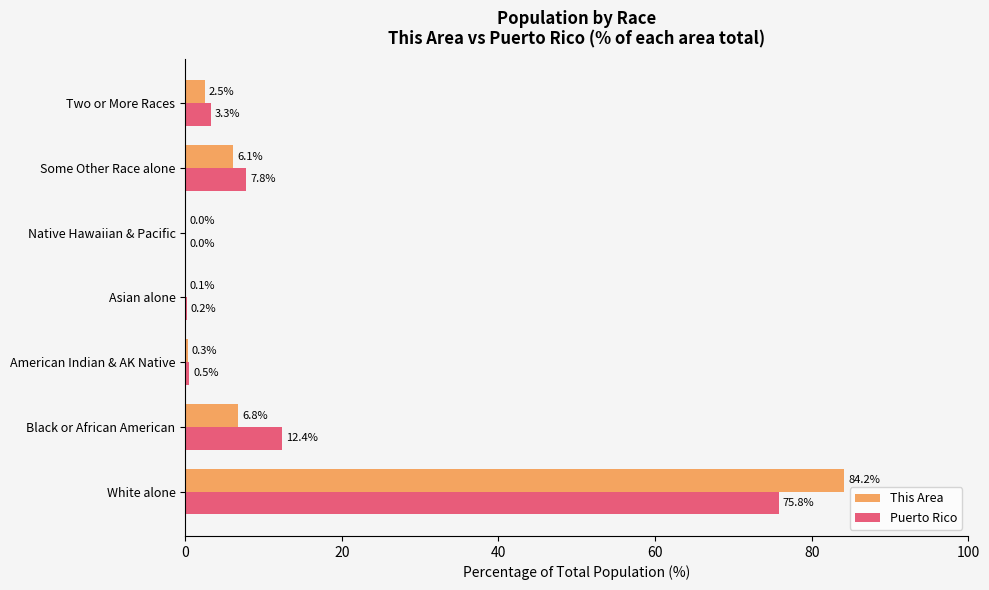

Which series changed the most between American Indian & AK Native and Asian alone?

Puerto Rico